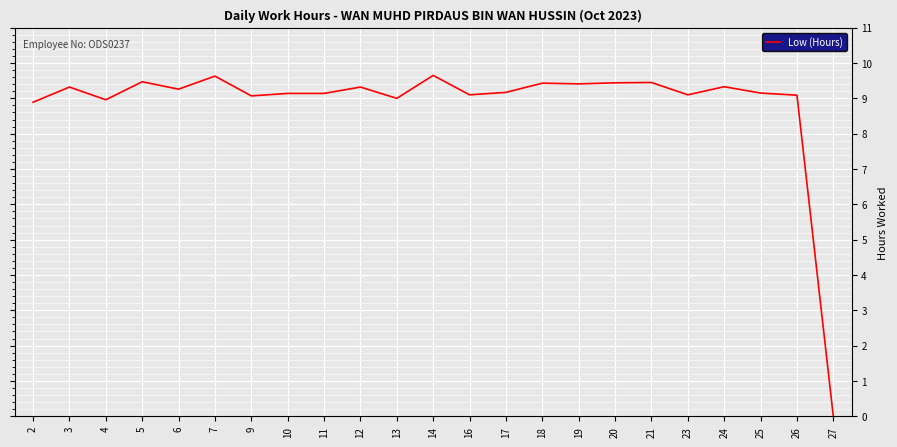

Is this an area chart (filled region under the line)?

No